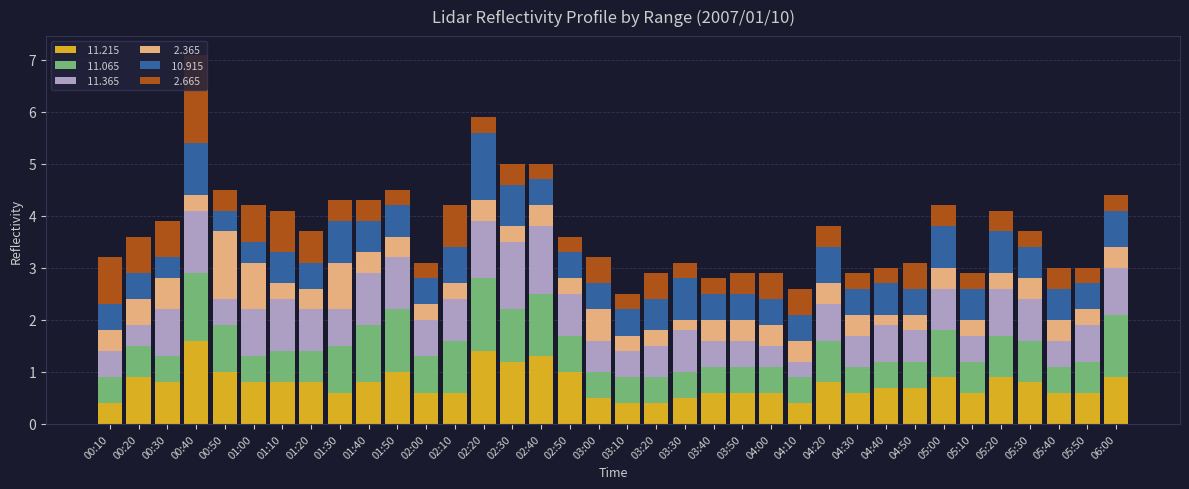

How many bars are there in total?

36